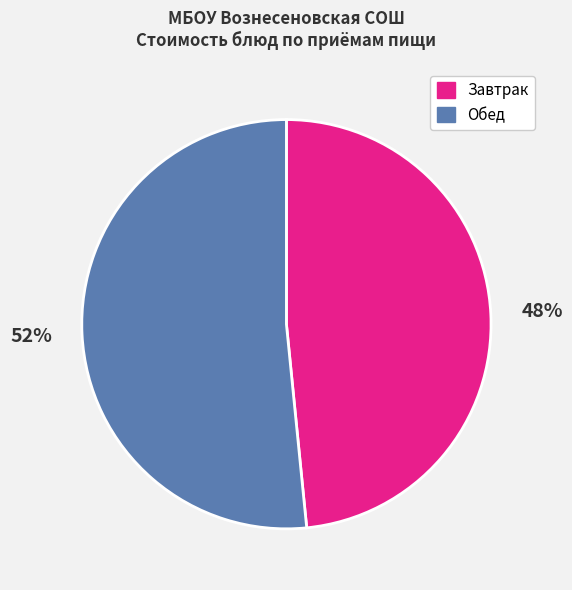

To the nearest percent, what is the combined percentage of Обед and Завтрак?

100%